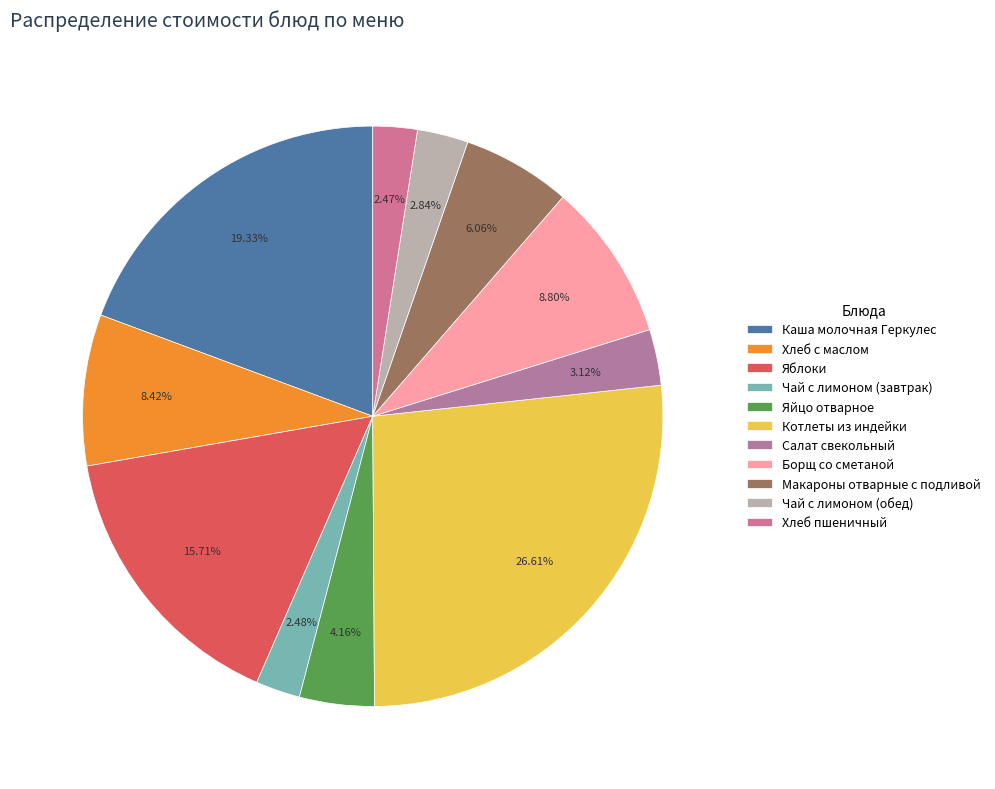

Approximately how many times larger is the value at Яйцо отварное compared to Хлеб с маслом?

0.5